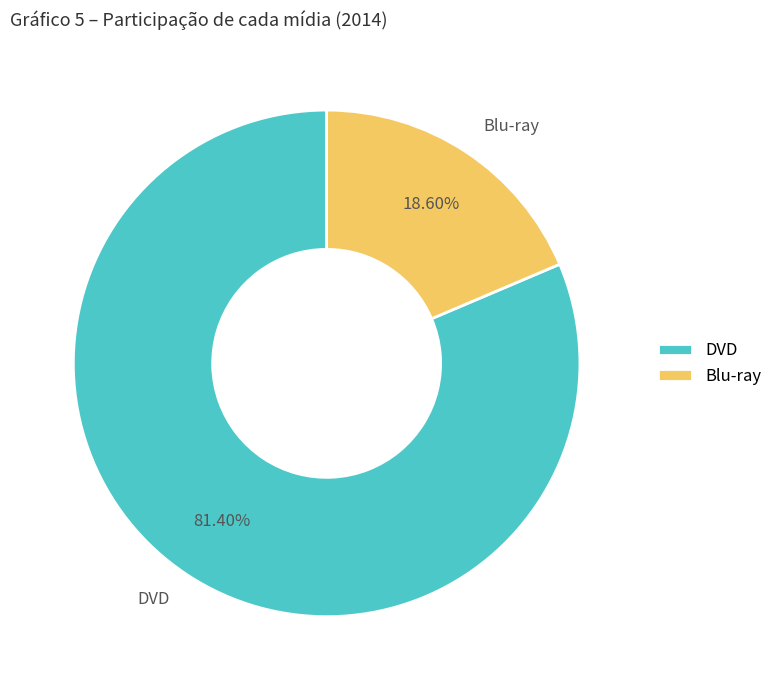

What percentage is the Blu-ray slice, to the nearest percent?

19%